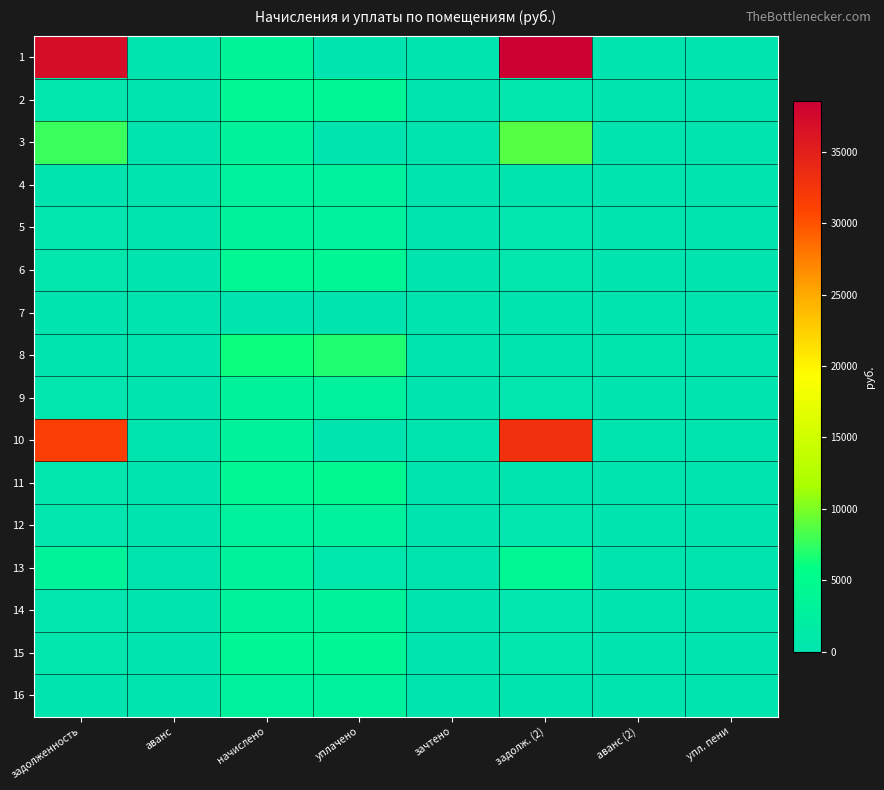

Reading left to right, extract all data points from this chart.

1: задолженность=36934.9	аванс=0.0	начислено=3546.8	уплачено=0.0	зачтено=0.0	задолж. (2)=38567.1	аванс (2)=0.0	упл. пени=0.0
2: задолженность=340.2	аванс=0.0	начислено=4082.8	уплачено=4031.6	зачтено=0.0	задолж. (2)=340.2	аванс (2)=0.0	упл. пени=0.0
3: задолженность=7754.7	аванс=0.0	начислено=3010.9	уплачено=0.0	зачтено=0.0	задолж. (2)=8700.1	аванс (2)=0.0	упл. пени=0.0
4: задолженность=0.0	аванс=0.0	начислено=2932.9	уплачено=2932.9	зачтено=0.0	задолж. (2)=0.0	аванс (2)=0.0	упл. пени=0.0
5: задолженность=247.7	аванс=0.0	начислено=2971.9	уплачено=2934.7	зачтено=0.0	задолж. (2)=247.7	аванс (2)=0.0	упл. пени=0.0
6: задолженность=339.4	аванс=0.0	начислено=4073.0	уплачено=4022.0	зачтено=0.0	задолж. (2)=339.4	аванс (2)=0.0	упл. пени=0.0
7: задолженность=0.0	аванс=0.0	начислено=0.0	уплачено=0.0	зачтено=0.0	задолж. (2)=0.0	аванс (2)=0.0	упл. пени=0.0
8: задолженность=0.0	аванс=64.1	начислено=6187.4	уплачено=6837.7	зачтено=0.0	задолж. (2)=0.0	аванс (2)=212.1	упл. пени=0.0
9: задолженность=246.7	аванс=0.0	начислено=2962.2	уплачено=2925.3	зачтено=0.0	задолж. (2)=246.7	аванс (2)=0.0	упл. пени=0.3
10: задолженность=31448.8	аванс=0.0	начислено=3020.6	уплачено=0.0	зачтено=0.0	задолж. (2)=32845.8	аванс (2)=0.0	упл. пени=0.0
11: задолженность=341.0	аванс=0.0	начислено=4092.5	уплачено=4382.3	зачтено=0.0	задолж. (2)=0.0	аванс (2)=0.0	упл. пени=0.0
12: задолженность=243.6	аванс=0.0	начислено=2923.2	уплачено=2886.6	зачтено=0.0	задолж. (2)=243.6	аванс (2)=0.0	упл. пени=0.0
13: задолженность=3262.4	аванс=0.0	начислено=2981.6	уплачено=641.3	зачтено=0.0	задолж. (2)=4091.6	аванс (2)=0.0	упл. пени=0.0
14: задолженность=292.6	аванс=0.0	начислено=3020.6	уплачено=2983.1	зачтено=0.0	задолж. (2)=251.4	аванс (2)=0.0	упл. пени=0.0
15: задолженность=337.8	аванс=0.0	начислено=4053.5	уплачено=4002.7	зачтено=0.0	задолж. (2)=337.8	аванс (2)=0.0	упл. пени=0.0
16: задолженность=0.0	аванс=0.0	начислено=2903.8	уплачено=2903.8	зачтено=0.0	задолж. (2)=0.0	аванс (2)=0.0	упл. пени=0.0